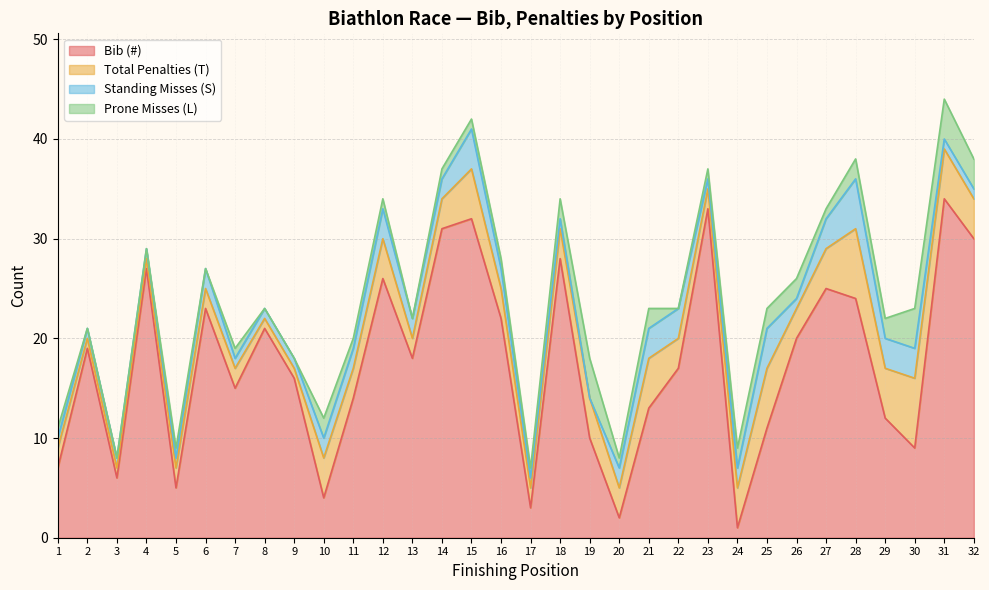

What is the spread (max minus min) of values at 30?

6